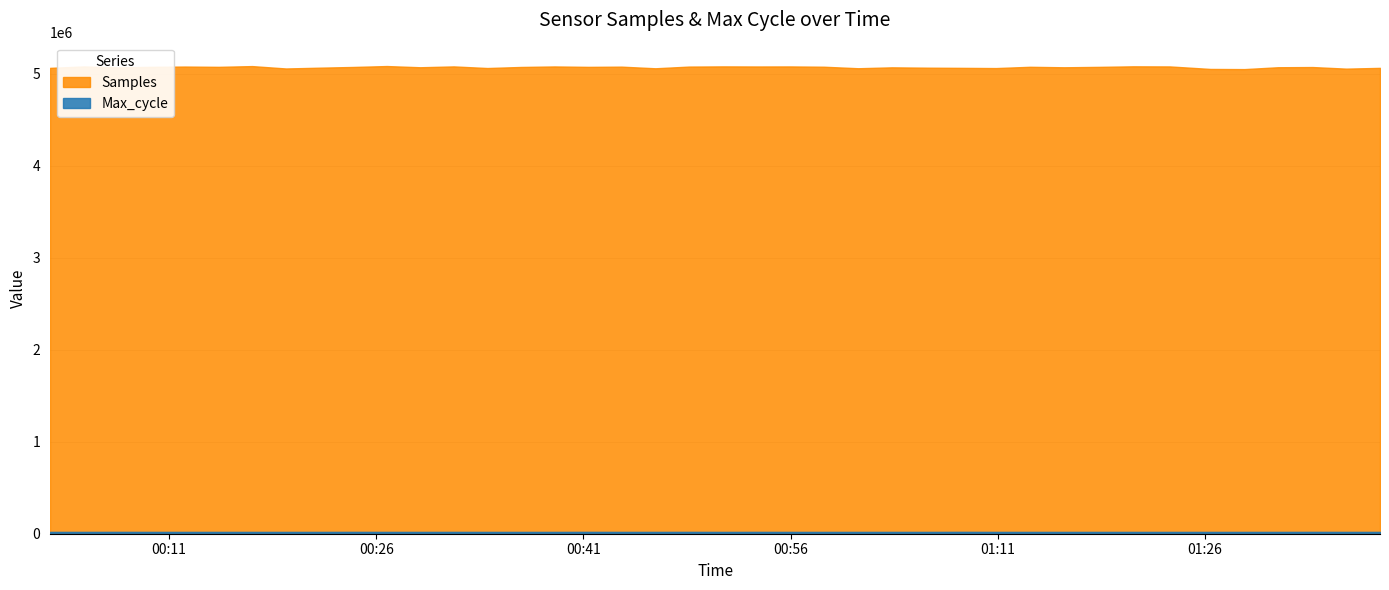

At 2023/06/15 00:34:03, list the series in order from smallest to largest.

Max_cycle, Samples